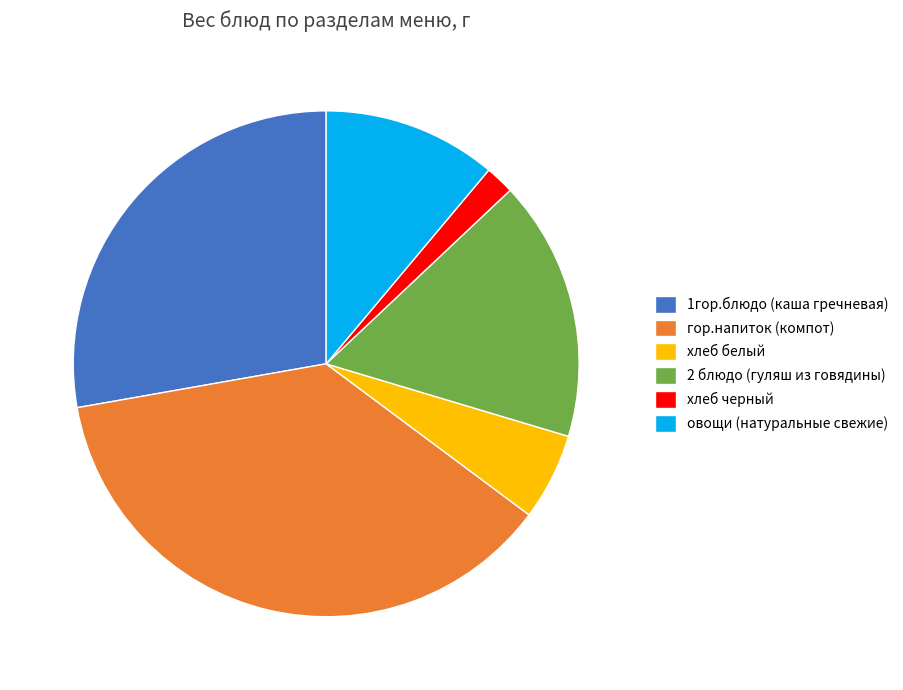

Does хлеб белый account for over 50% of the chart?

No